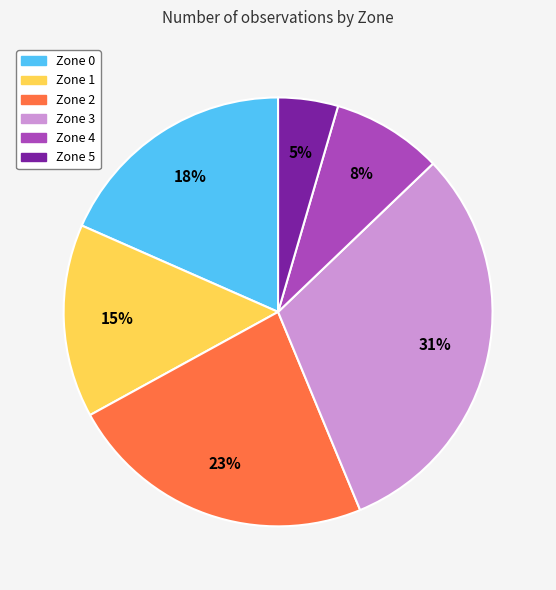

To the nearest percent, what portion does Zone 5 represent?

5%